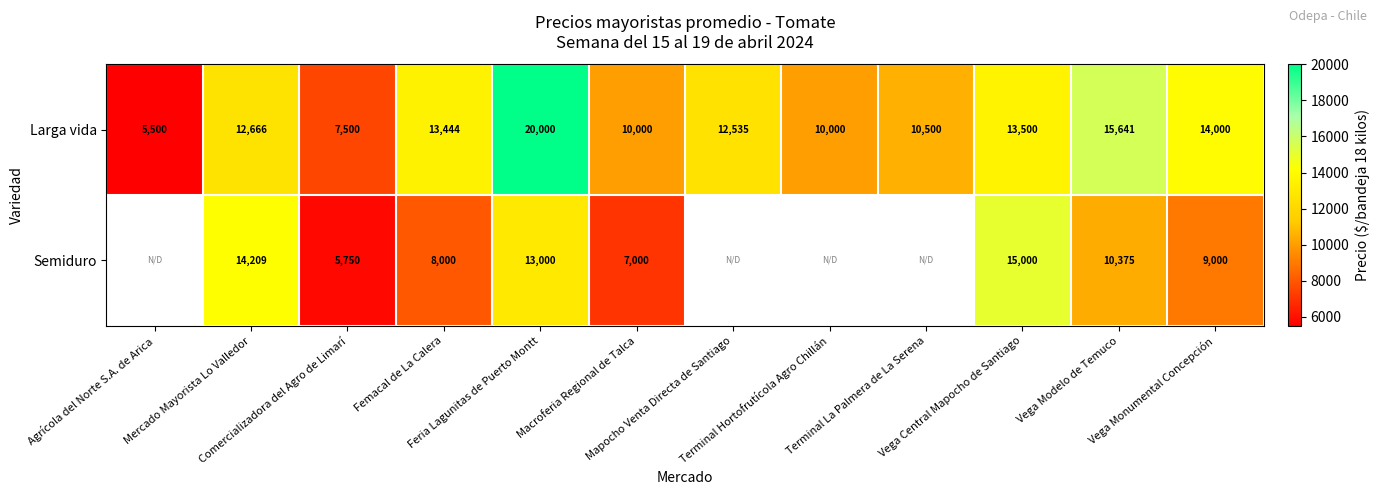

What is the total value across all series at Feria Lagunitas de Puerto Montt?

33000